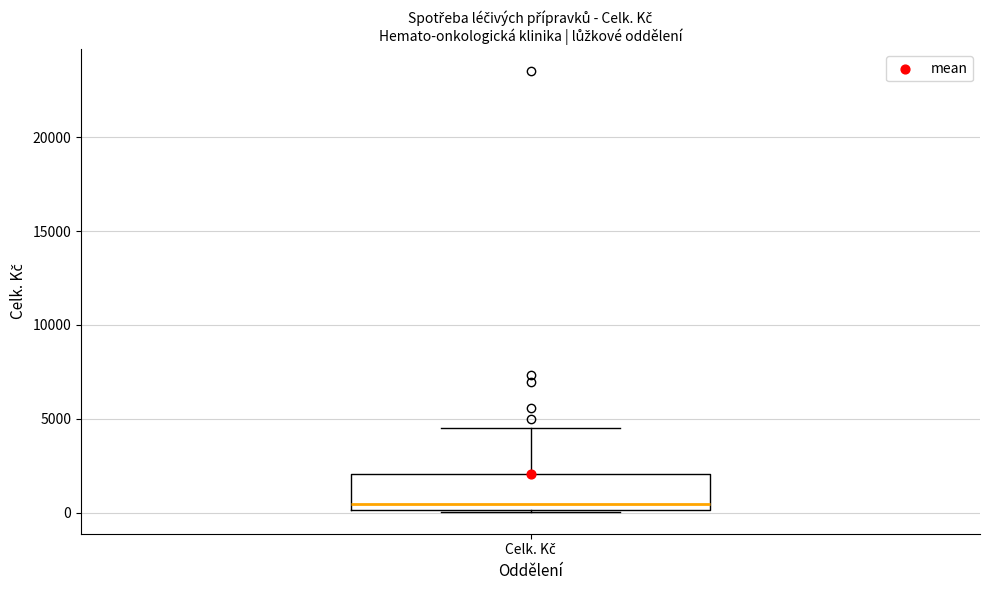

Read this box plot against the y-axis: the position of the median line, the range covered by the box, and the ends of both whiskers. The values are not printed on the chart, so give them approximately, as read against the axis.

median 500, box 0 to 2000, whiskers 0 to 4500